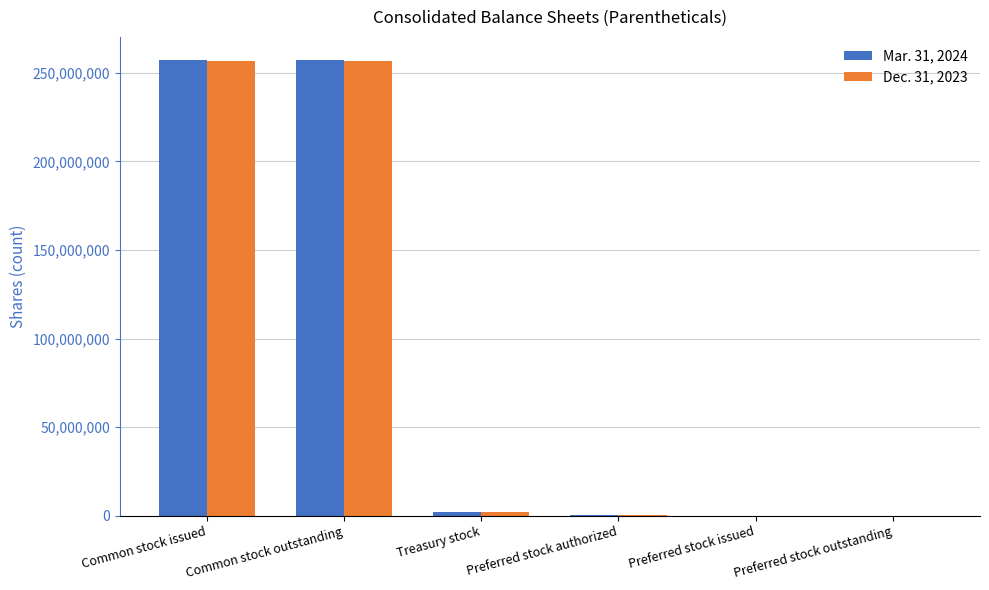

Are the bars horizontal?

No